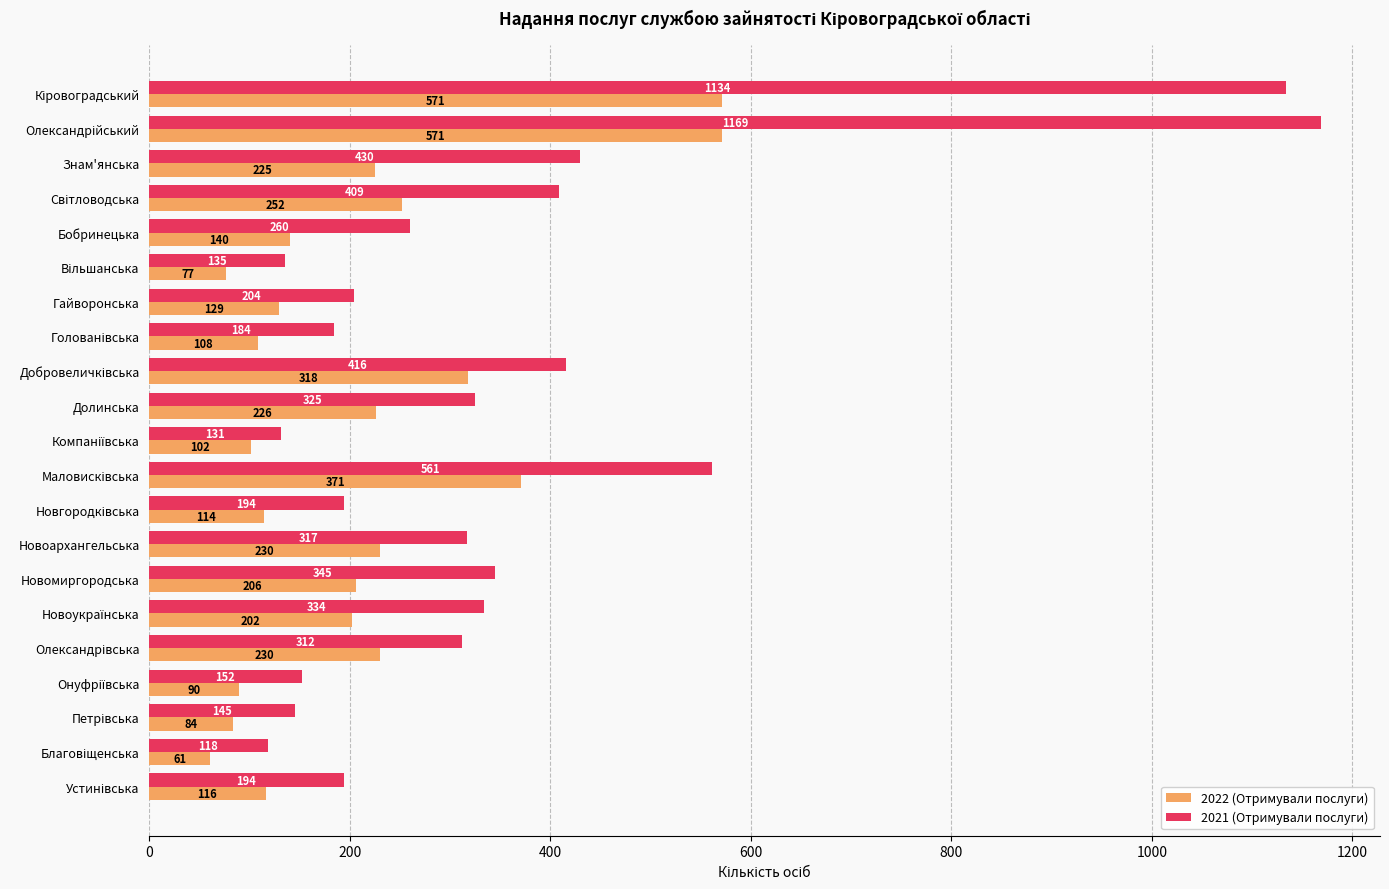

What value does the 2021 (Отримували послуги) series have at Новоархангельська, to the nearest 50?

300